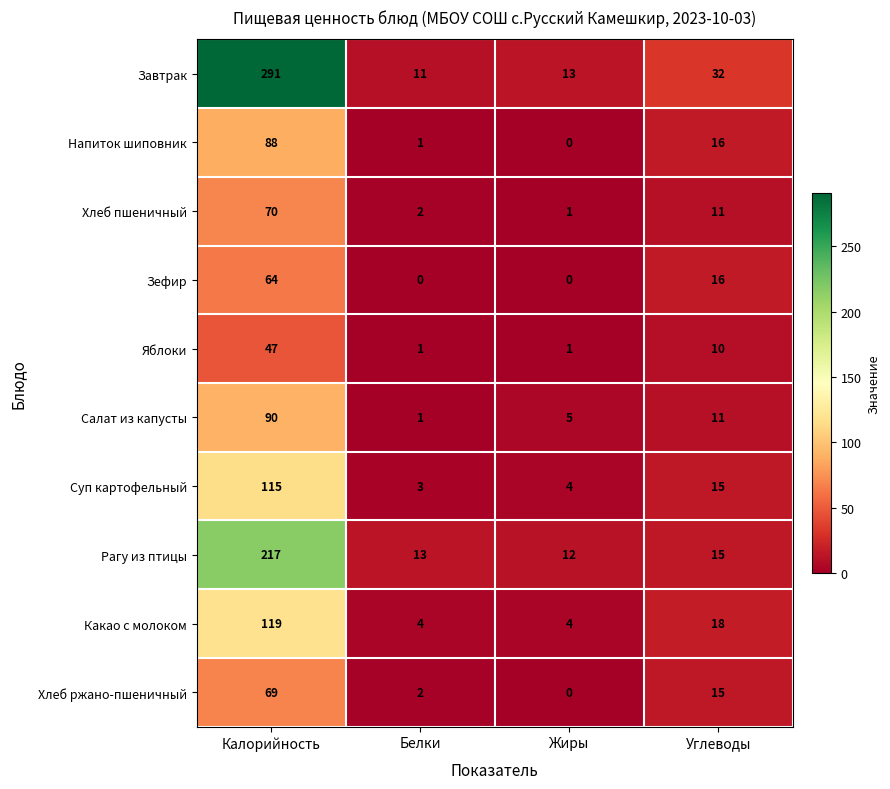

The value of Хлеб пшеничный at Белки is 1. True or false?

False